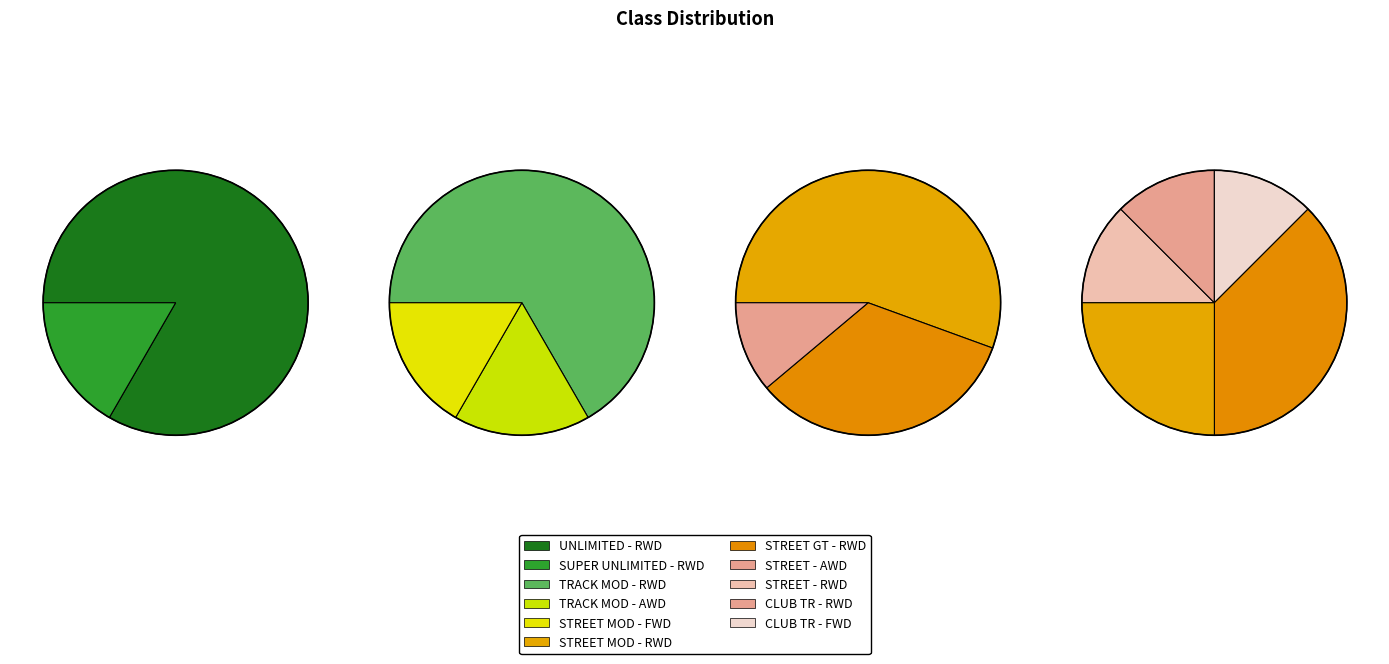

How many segments does this pie chart have?

11